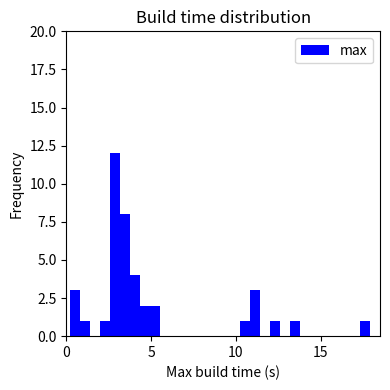

Read against the x-axis, roughly where is the centre of the tallest bar?

3.0